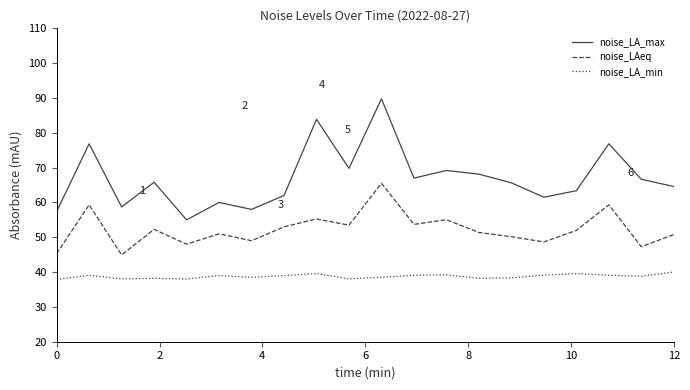

List the series in order of their overall mean, lowest first.

noise_LA_min, noise_LAeq, noise_LA_max